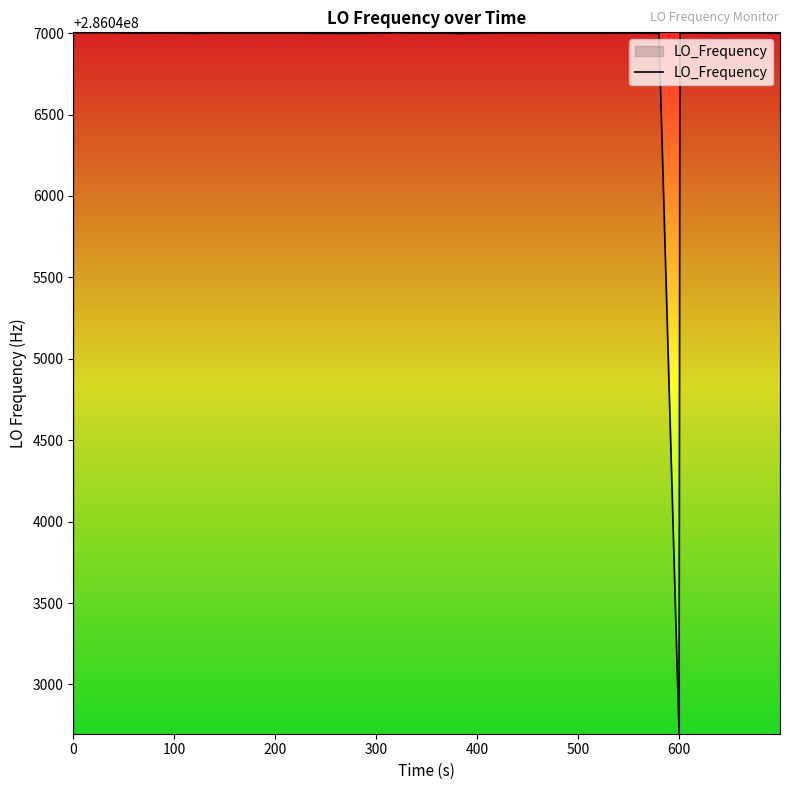

What is the difference between the maximum and minimum values?

4303.3